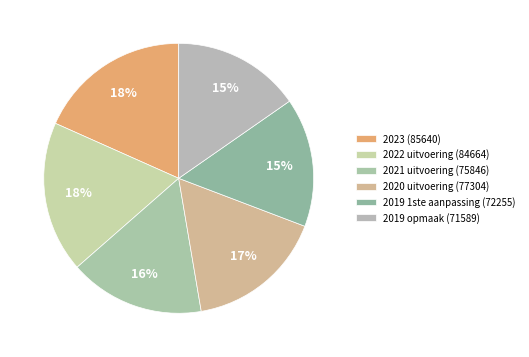

Is 2019 opmaak (71589) the majority of the pie?

No